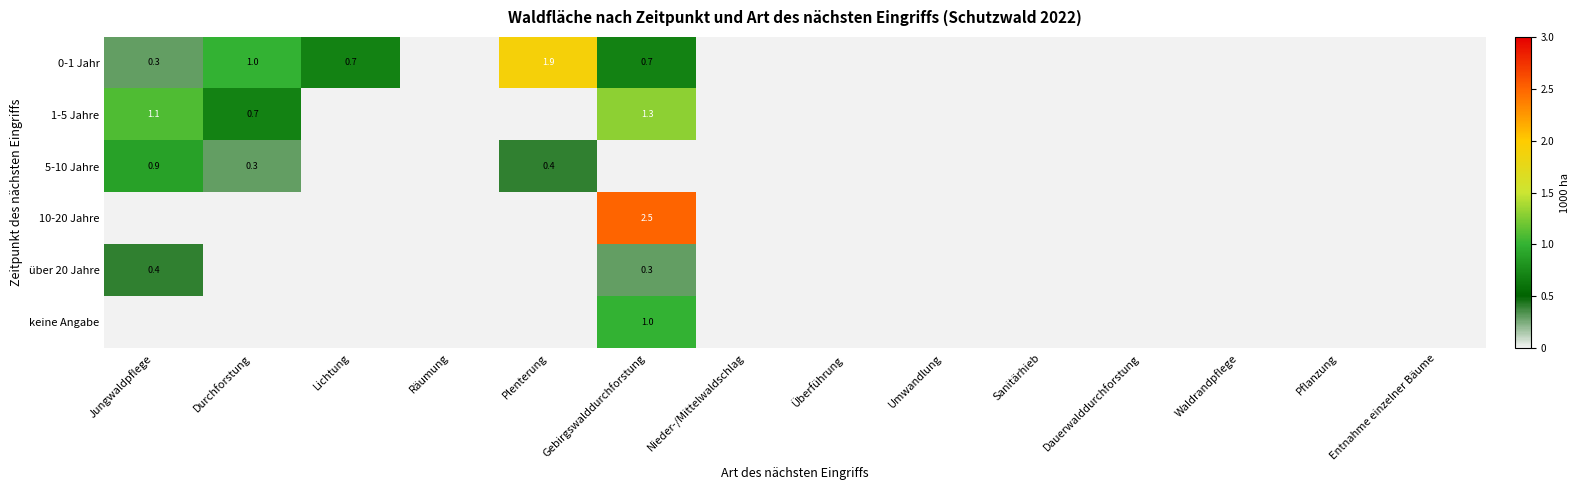

What is the difference between the 0-1 Jahr values at Durchforstung and Gebirgswalddurchforstung?

0.3